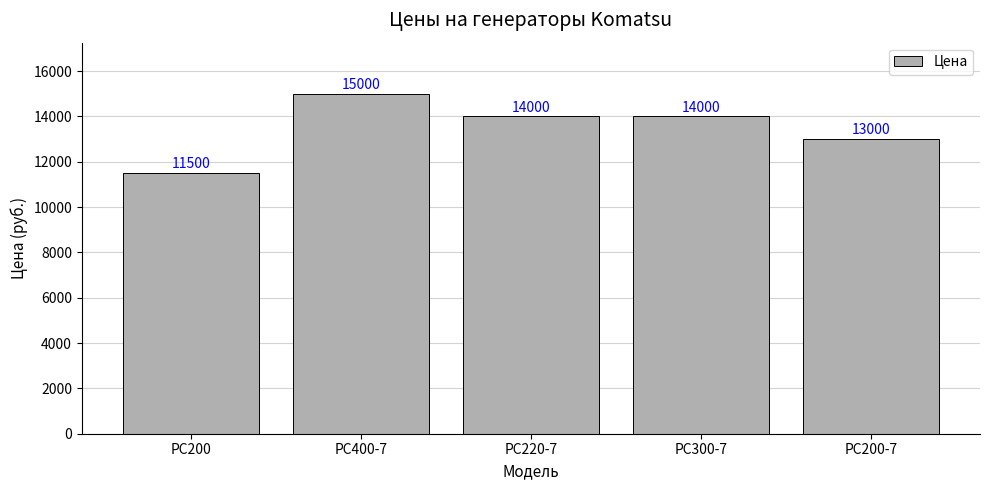

What is the label of the 4th bar from the left?

PC300-7